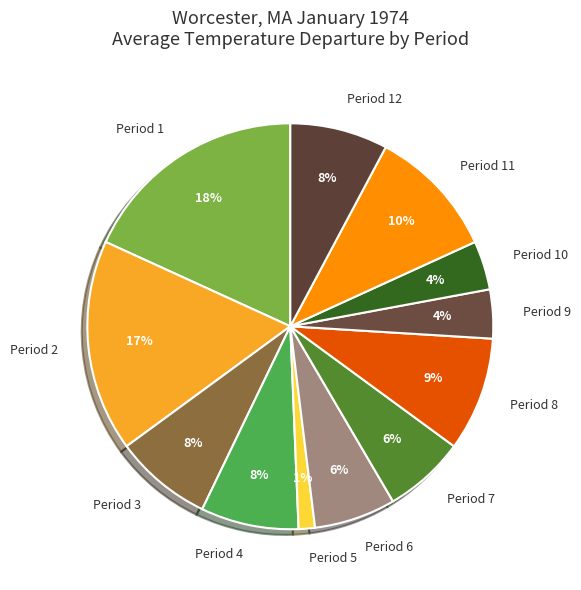

Is there any slice that represents more than half of the pie?

No